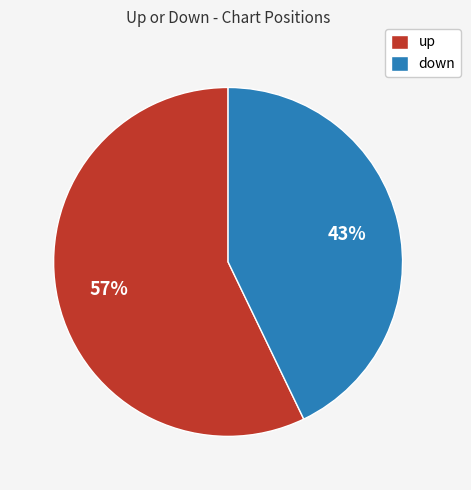

Count the number of slices in the pie.

2